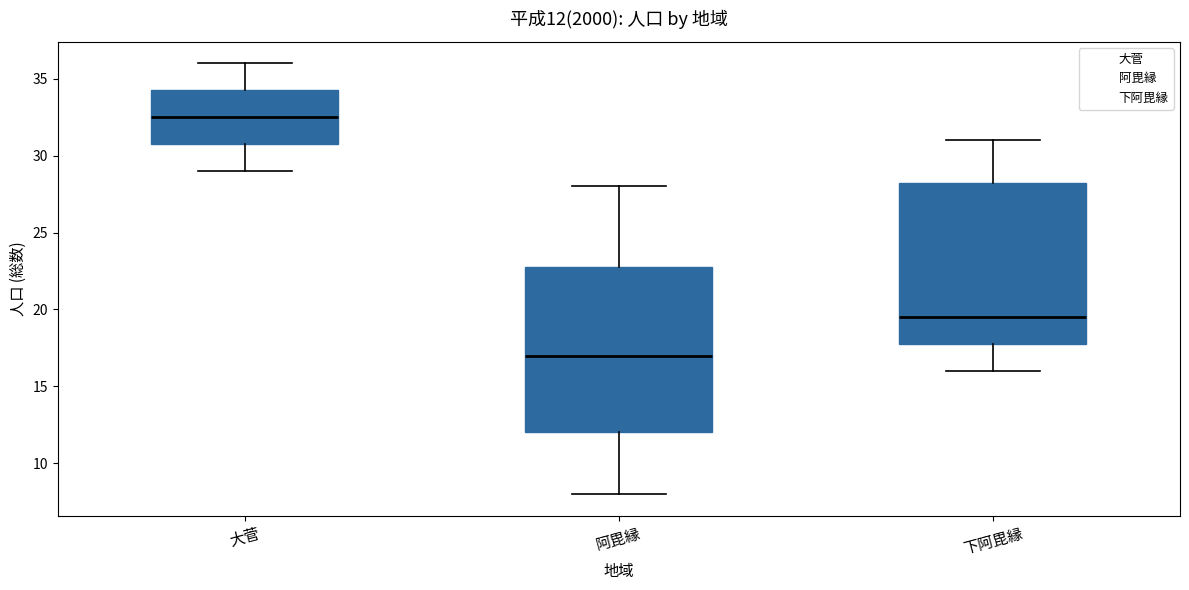

Which box's median line is the lowest?

阿毘縁